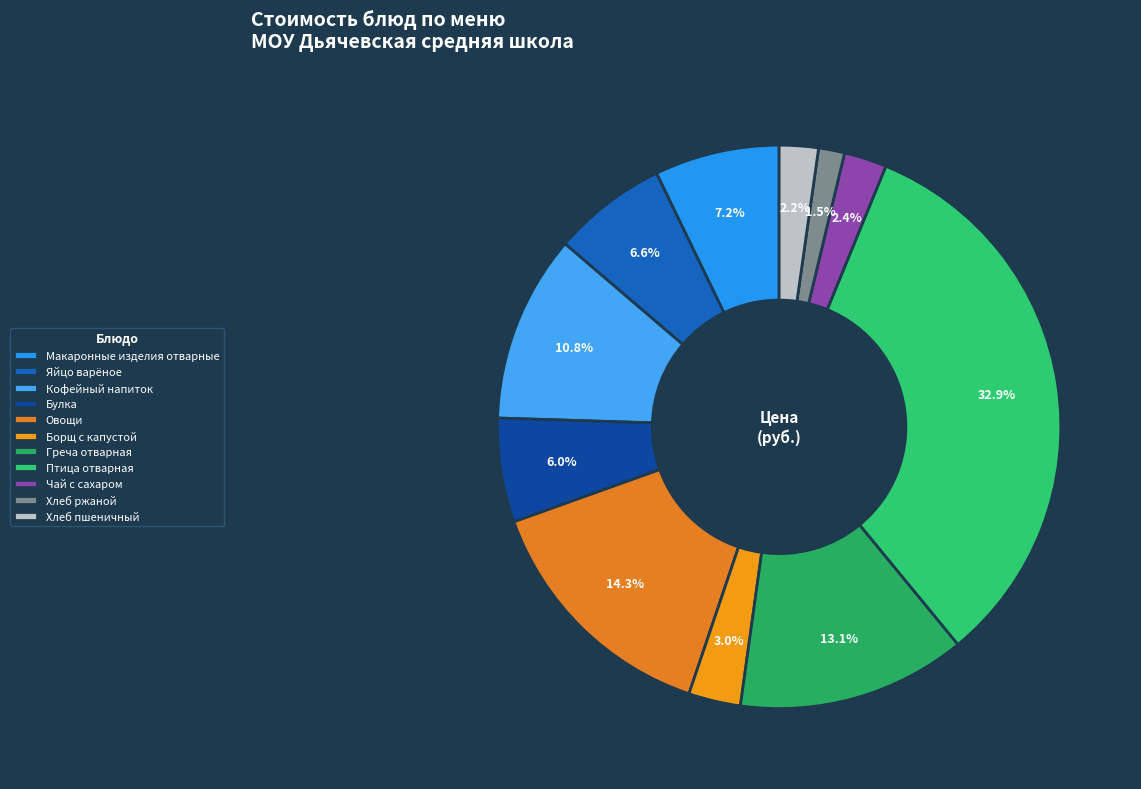

What percentage is the Чай с сахаром slice, to the nearest percent?

2%